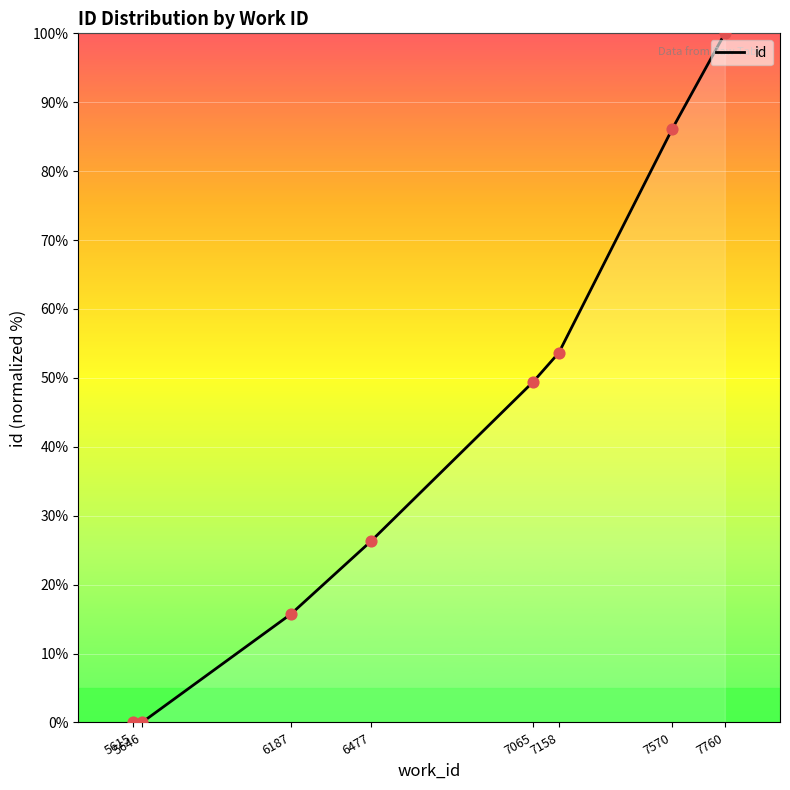

Between 7570 and 5615, which is larger?

7570